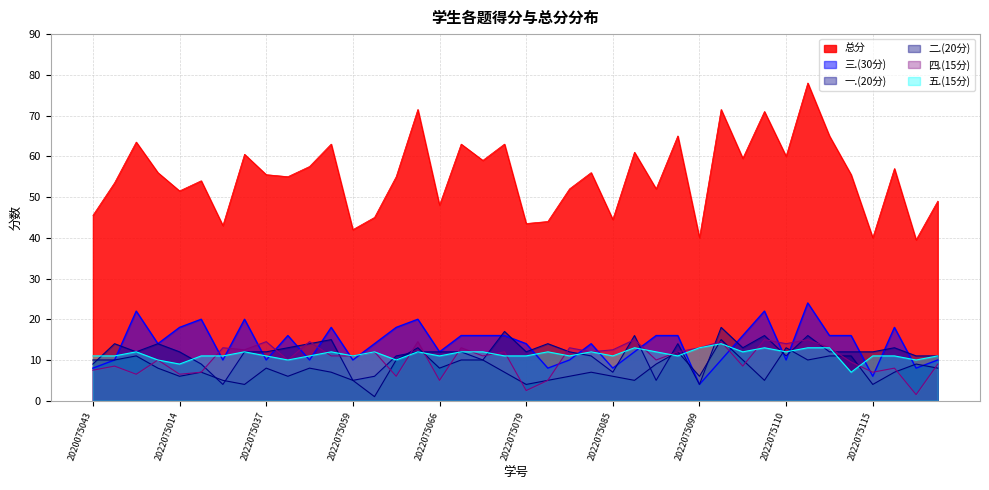

What is the average value of the 总分 series?

55.2